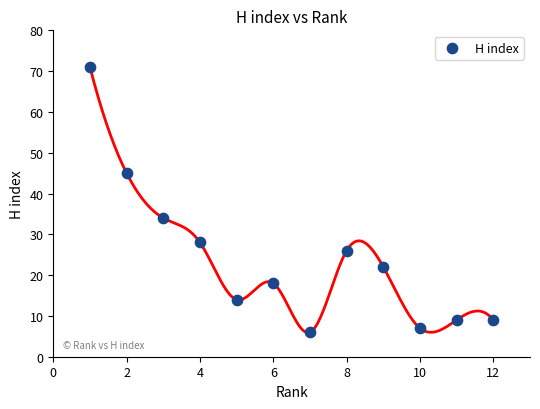

What is the range of X values (max minus min)?

11